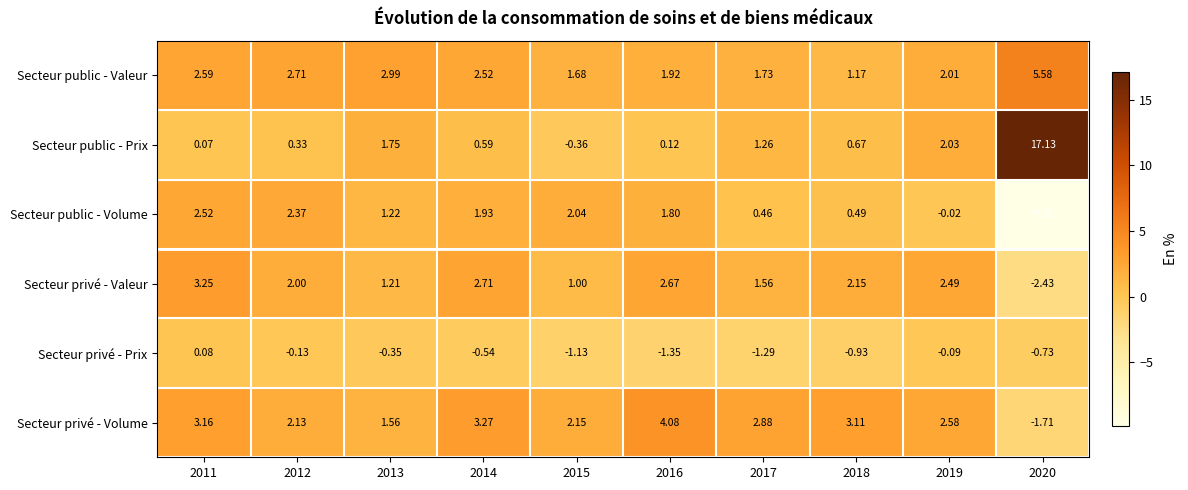

Is the value of Secteur privé - Prix at 2011 greater than the value of Secteur public - Volume at 2011?

No